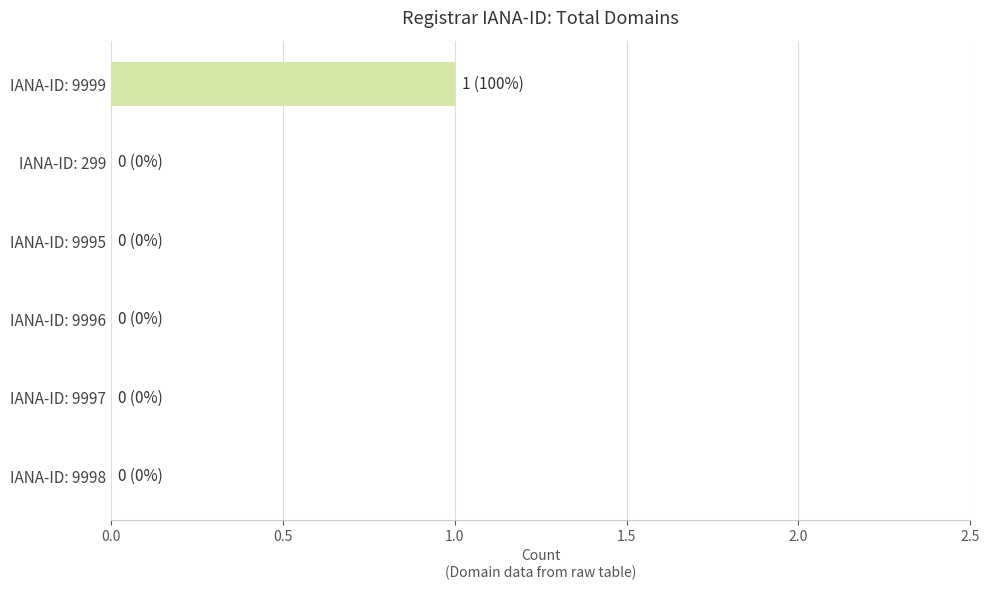

What is the greatest value displayed?

1